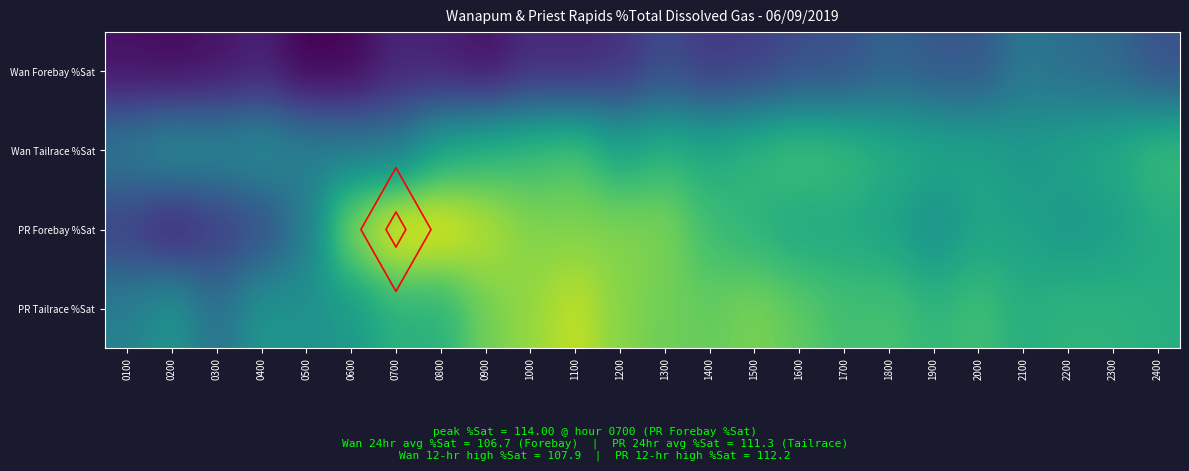

At how many categories does at least one series exceed 106?

24